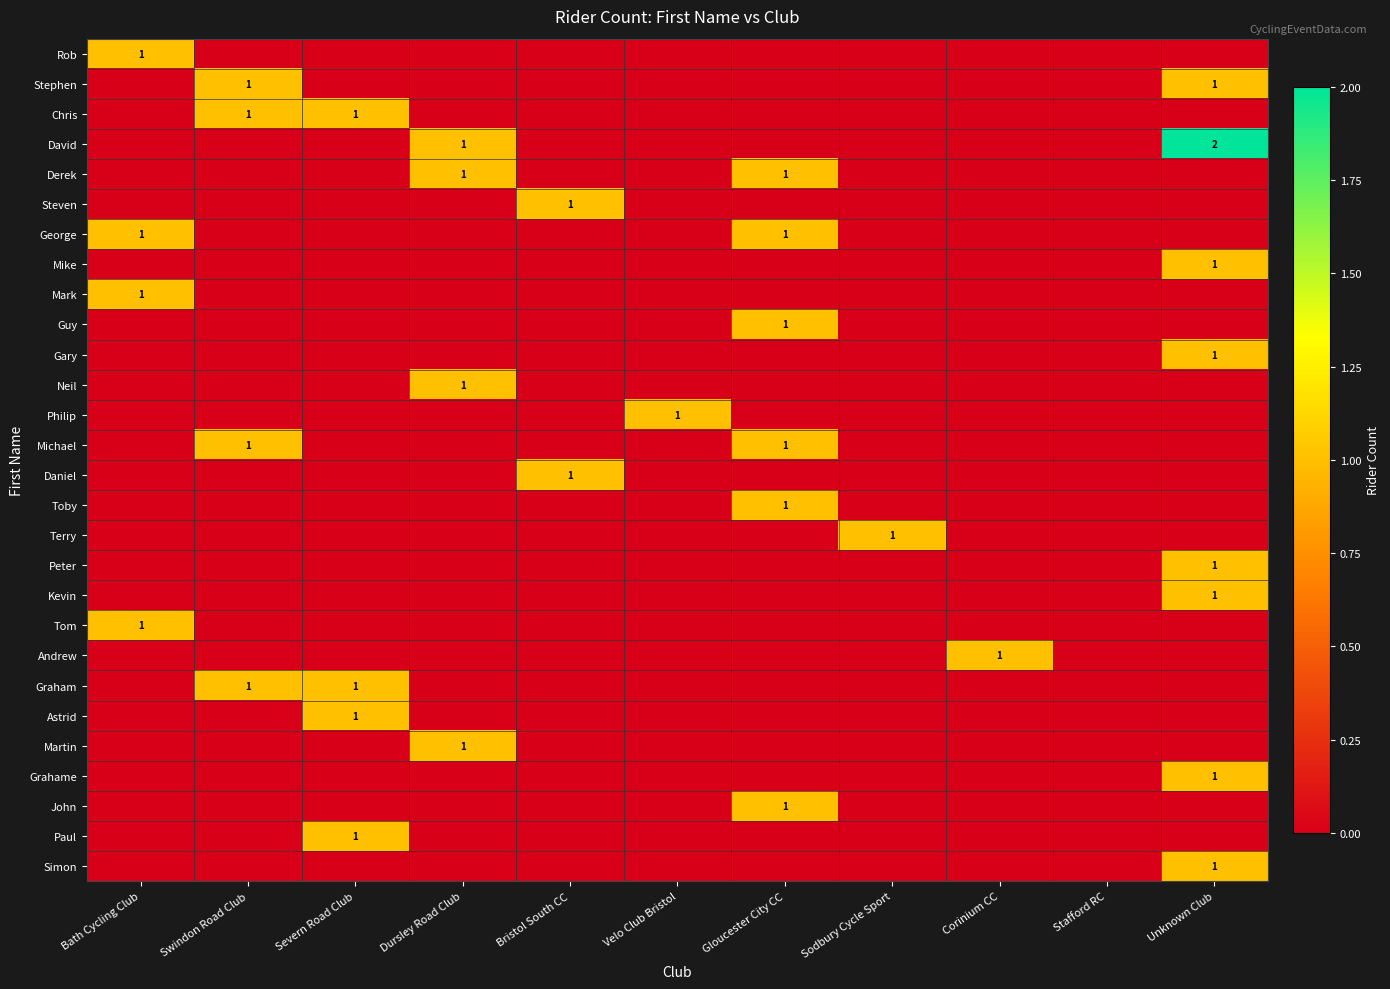

The value of George at Velo Club Bristol is 1. True or false?

False